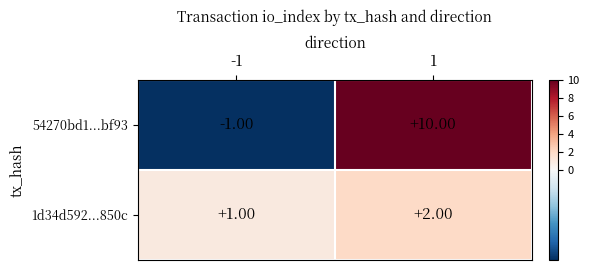

What is the difference between the maximum and minimum values in the 54270bd1...bf93 series?

11